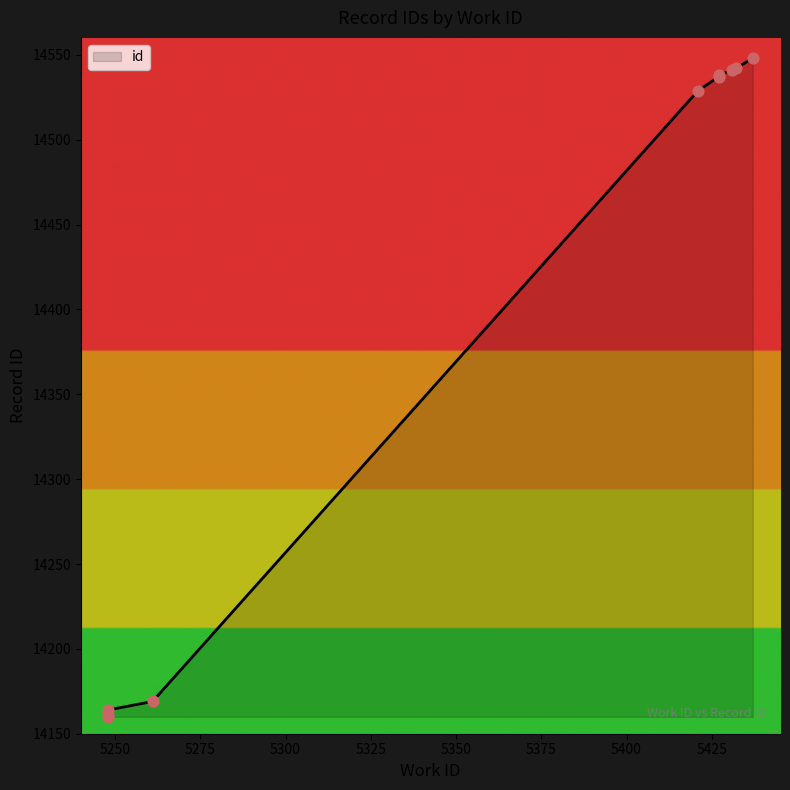

What is the change in value from 5248 to 5431?

+380